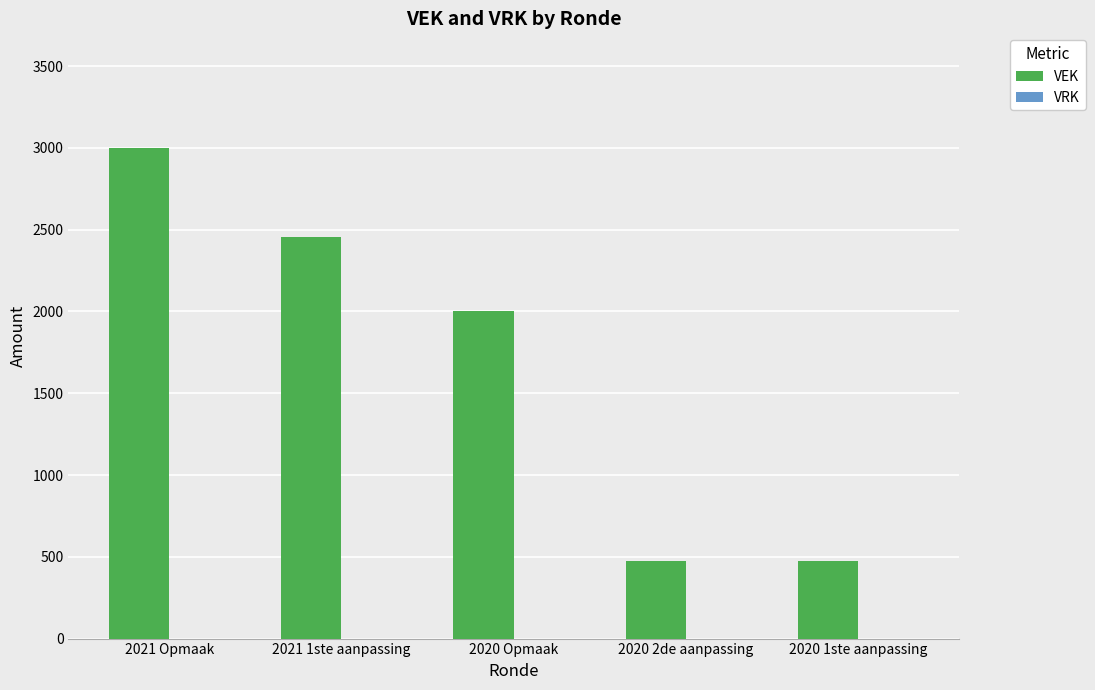

How many bars are there in total?

5